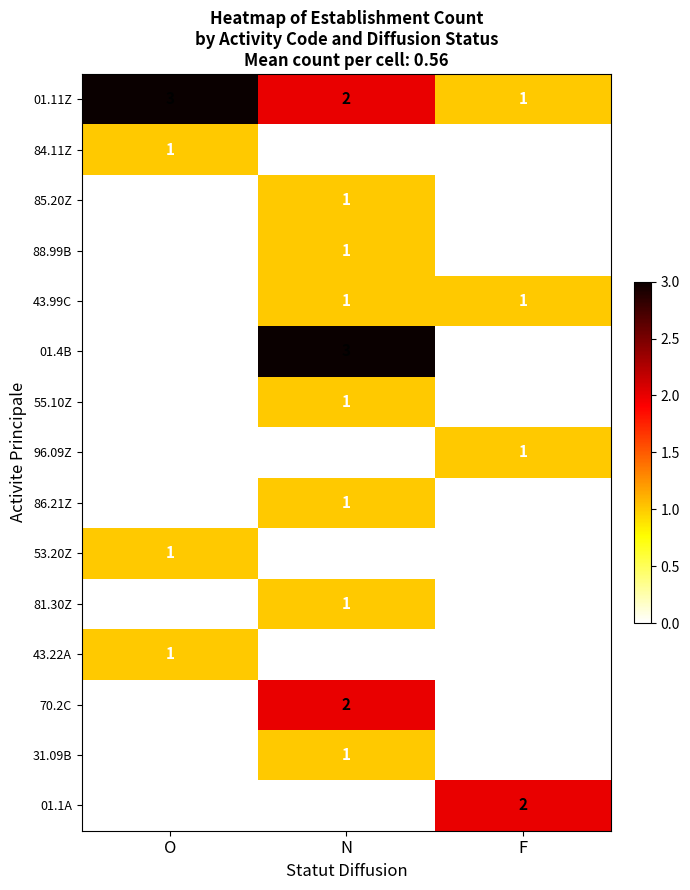

Count the 81.30Z values in the range 0 to 1.

3